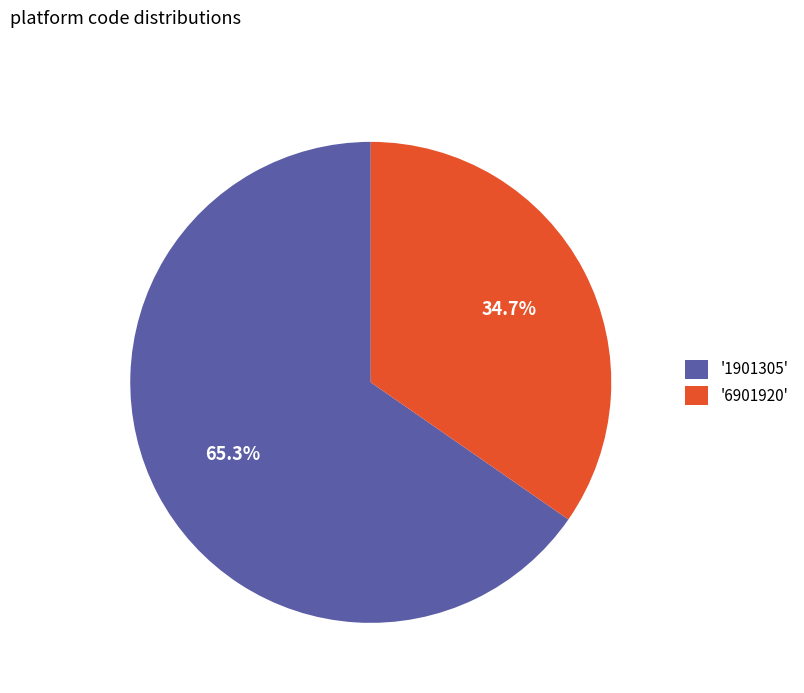

Count the number of slices in the pie.

2